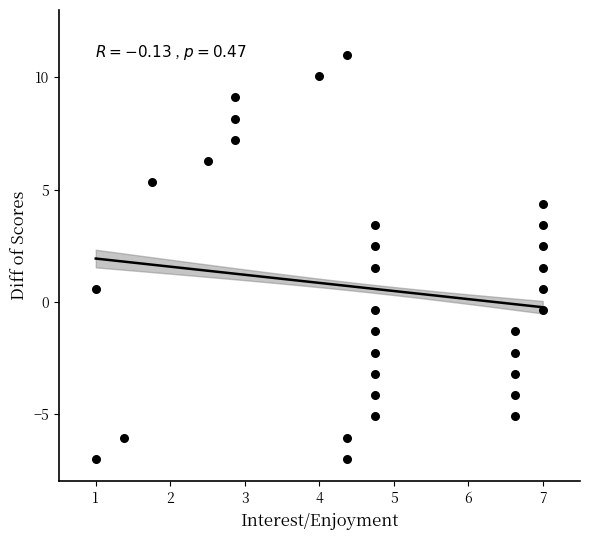

What is the range of X values (max minus min)?

6.0